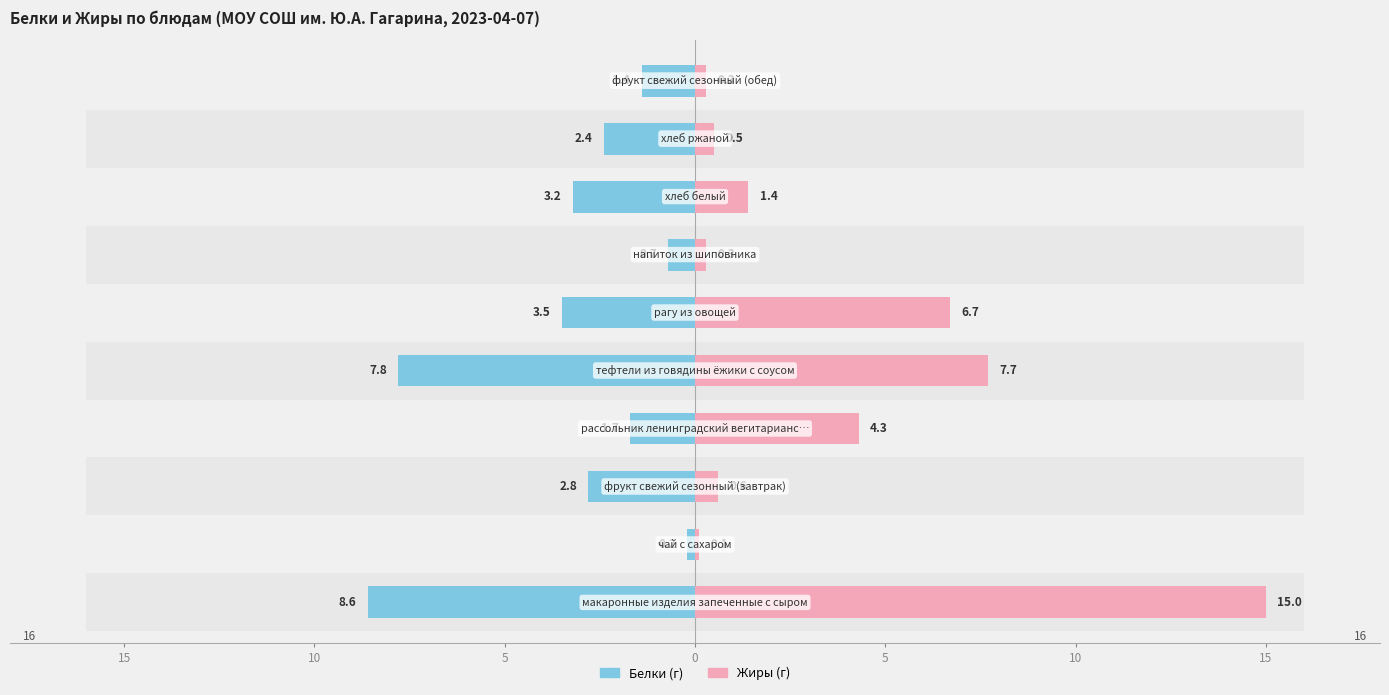

How many distinct data groups are displayed?

2